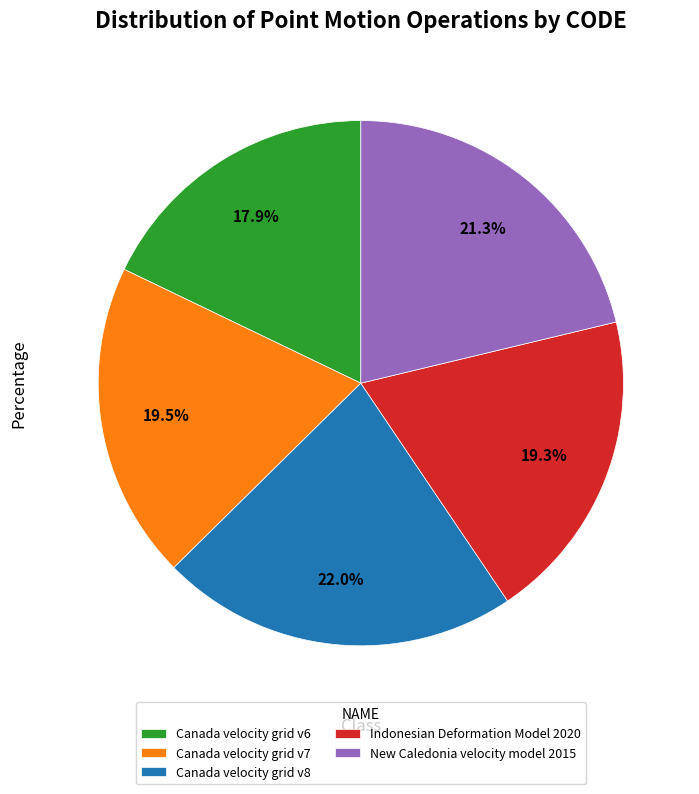

What is the smallest slice in the pie chart?

Canada velocity grid v6